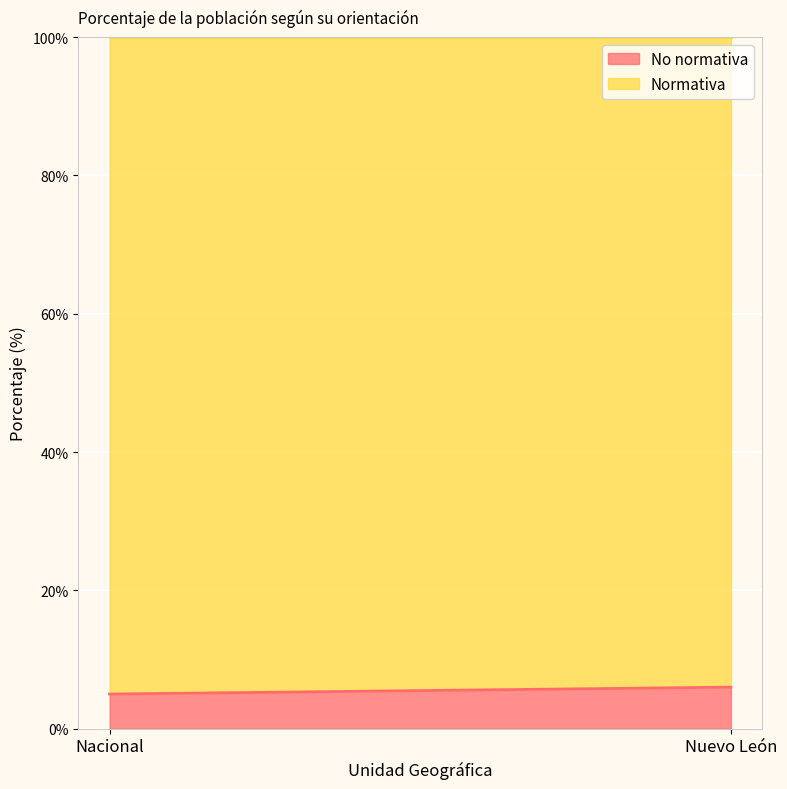

What is the average value of the No normativa series?

6